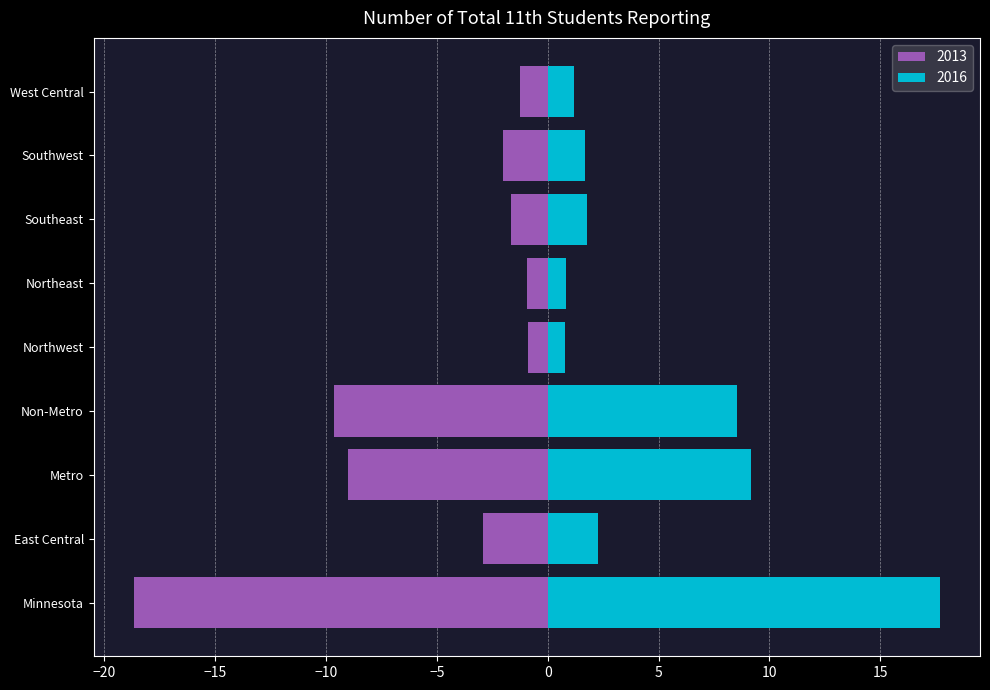

Count the number of categories in the chart.

9